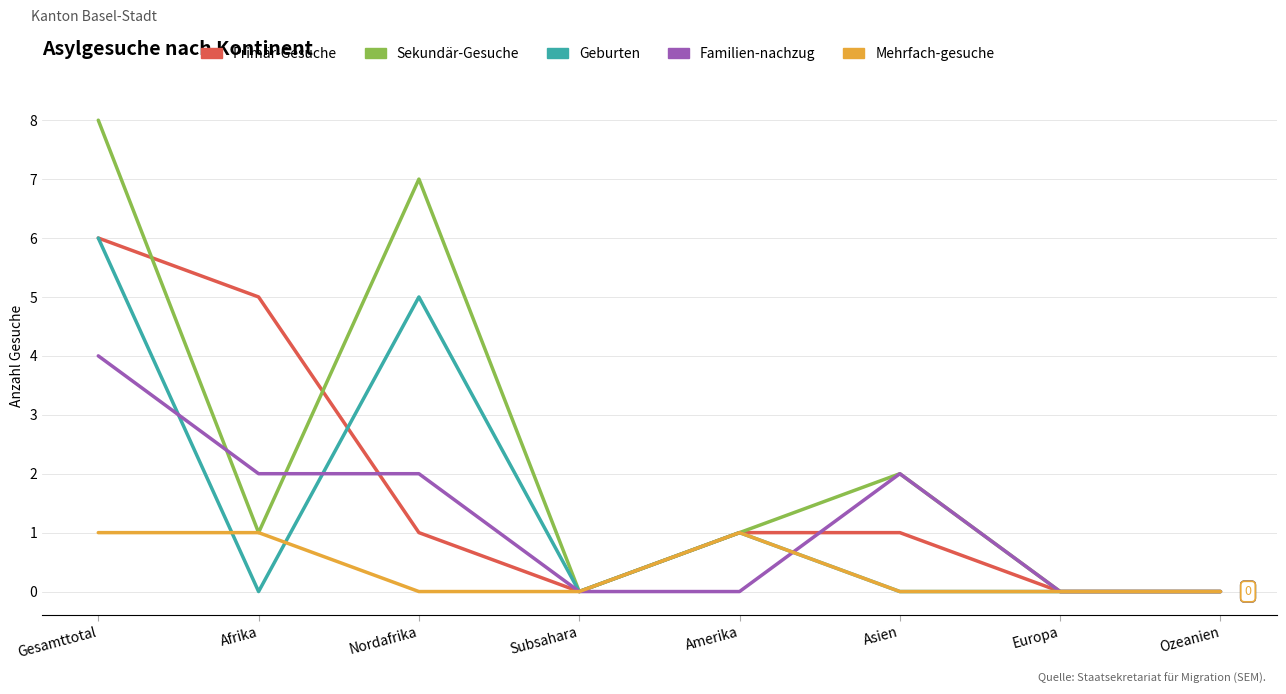

Which series has the largest total across all categories?

Sekundär-Gesuche